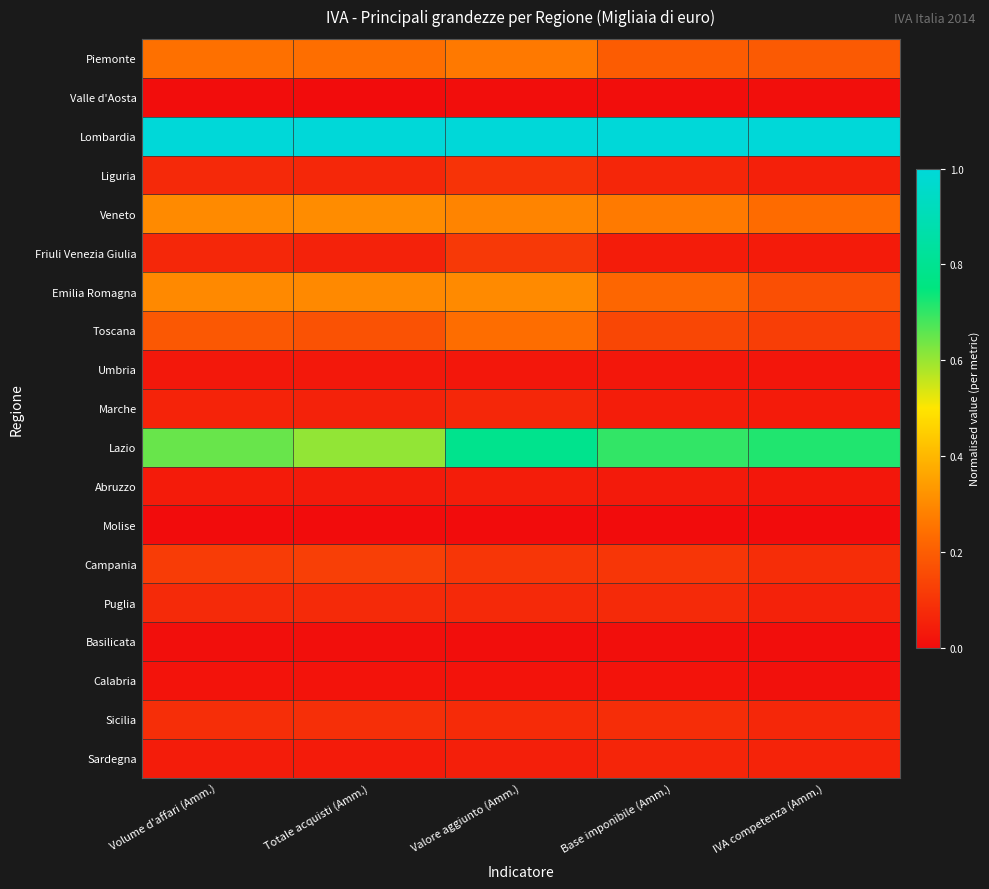

Reading left to right, what are all the values shown in this chart?

Piemonte: Volume d'affari (Amm.)=0.2	Totale acquisti (Amm.)=0.2	Valore aggiunto (Amm.)=0.3	Base imponibile (Amm.)=0.2	IVA competenza (Amm.)=0.2
Valle d'Aosta: Volume d'affari (Amm.)=0.0	Totale acquisti (Amm.)=0.0	Valore aggiunto (Amm.)=0.0	Base imponibile (Amm.)=0.0	IVA competenza (Amm.)=0.0
Lombardia: Volume d'affari (Amm.)=1.0	Totale acquisti (Amm.)=1.0	Valore aggiunto (Amm.)=1.0	Base imponibile (Amm.)=1.0	IVA competenza (Amm.)=1.0
Liguria: Volume d'affari (Amm.)=0.1	Totale acquisti (Amm.)=0.1	Valore aggiunto (Amm.)=0.1	Base imponibile (Amm.)=0.1	IVA competenza (Amm.)=0.0
Veneto: Volume d'affari (Amm.)=0.3	Totale acquisti (Amm.)=0.3	Valore aggiunto (Amm.)=0.3	Base imponibile (Amm.)=0.3	IVA competenza (Amm.)=0.2
Friuli Venezia Giulia: Volume d'affari (Amm.)=0.1	Totale acquisti (Amm.)=0.1	Valore aggiunto (Amm.)=0.1	Base imponibile (Amm.)=0.0	IVA competenza (Amm.)=0.0
Emilia Romagna: Volume d'affari (Amm.)=0.3	Totale acquisti (Amm.)=0.3	Valore aggiunto (Amm.)=0.3	Base imponibile (Amm.)=0.2	IVA competenza (Amm.)=0.2
Toscana: Volume d'affari (Amm.)=0.2	Totale acquisti (Amm.)=0.2	Valore aggiunto (Amm.)=0.2	Base imponibile (Amm.)=0.1	IVA competenza (Amm.)=0.1
Umbria: Volume d'affari (Amm.)=0.0	Totale acquisti (Amm.)=0.0	Valore aggiunto (Amm.)=0.0	Base imponibile (Amm.)=0.0	IVA competenza (Amm.)=0.0
Marche: Volume d'affari (Amm.)=0.1	Totale acquisti (Amm.)=0.1	Valore aggiunto (Amm.)=0.1	Base imponibile (Amm.)=0.0	IVA competenza (Amm.)=0.0
Lazio: Volume d'affari (Amm.)=0.6	Totale acquisti (Amm.)=0.6	Valore aggiunto (Amm.)=0.8	Base imponibile (Amm.)=0.7	IVA competenza (Amm.)=0.7
Abruzzo: Volume d'affari (Amm.)=0.0	Totale acquisti (Amm.)=0.0	Valore aggiunto (Amm.)=0.0	Base imponibile (Amm.)=0.0	IVA competenza (Amm.)=0.0
Molise: Volume d'affari (Amm.)=0.0	Totale acquisti (Amm.)=0.0	Valore aggiunto (Amm.)=0.0	Base imponibile (Amm.)=0.0	IVA competenza (Amm.)=0.0
Campania: Volume d'affari (Amm.)=0.1	Totale acquisti (Amm.)=0.1	Valore aggiunto (Amm.)=0.1	Base imponibile (Amm.)=0.1	IVA competenza (Amm.)=0.1
Puglia: Volume d'affari (Amm.)=0.1	Totale acquisti (Amm.)=0.1	Valore aggiunto (Amm.)=0.1	Base imponibile (Amm.)=0.1	IVA competenza (Amm.)=0.1
Basilicata: Volume d'affari (Amm.)=0.0	Totale acquisti (Amm.)=0.0	Valore aggiunto (Amm.)=0.0	Base imponibile (Amm.)=0.0	IVA competenza (Amm.)=0.0
Calabria: Volume d'affari (Amm.)=0.0	Totale acquisti (Amm.)=0.0	Valore aggiunto (Amm.)=0.0	Base imponibile (Amm.)=0.0	IVA competenza (Amm.)=0.0
Sicilia: Volume d'affari (Amm.)=0.1	Totale acquisti (Amm.)=0.1	Valore aggiunto (Amm.)=0.1	Base imponibile (Amm.)=0.1	IVA competenza (Amm.)=0.1
Sardegna: Volume d'affari (Amm.)=0.0	Totale acquisti (Amm.)=0.0	Valore aggiunto (Amm.)=0.0	Base imponibile (Amm.)=0.1	IVA competenza (Amm.)=0.1